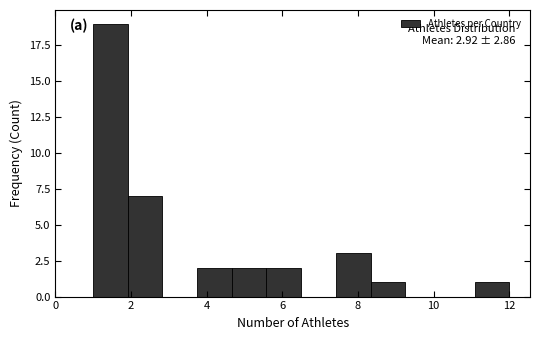

Which range on the x-axis has the tallest bar?

1.0 to 2.0